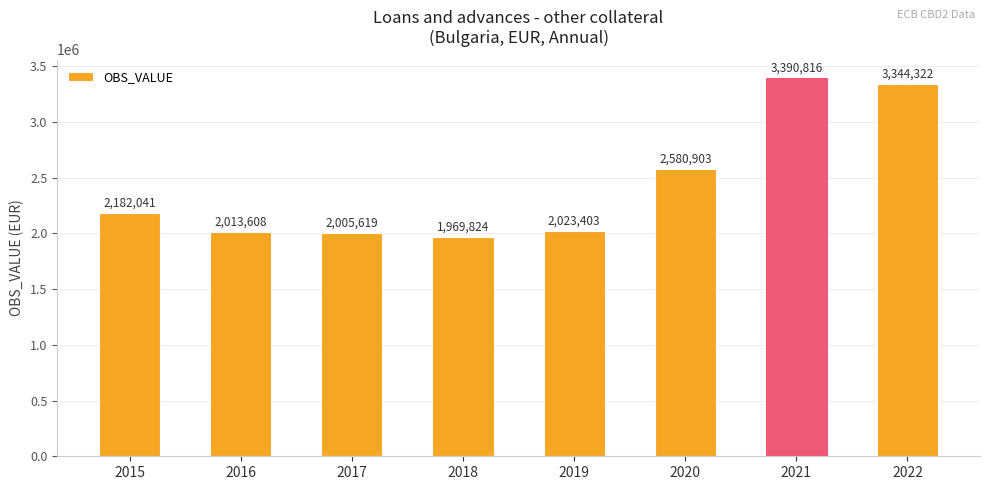

True or false: the data shows 1969824 at 2018.

True